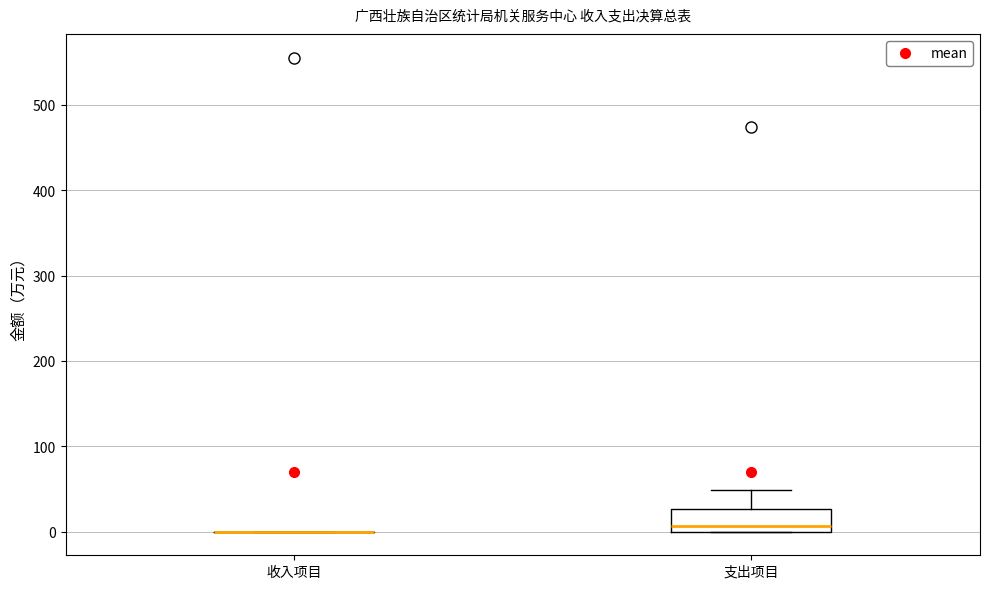

Reading left to right, transcribe this box plot: for each box, give where its median line is, the range the box spans, and where its two whiskers end, as read against the y-axis. The values are not printed on the chart, so give them approximately, as read against the axis.

收入项目: box collapsed to a line at 0, whiskers 0 to 0
支出项目: median 10, box 0 to 30, whiskers 0 to 50